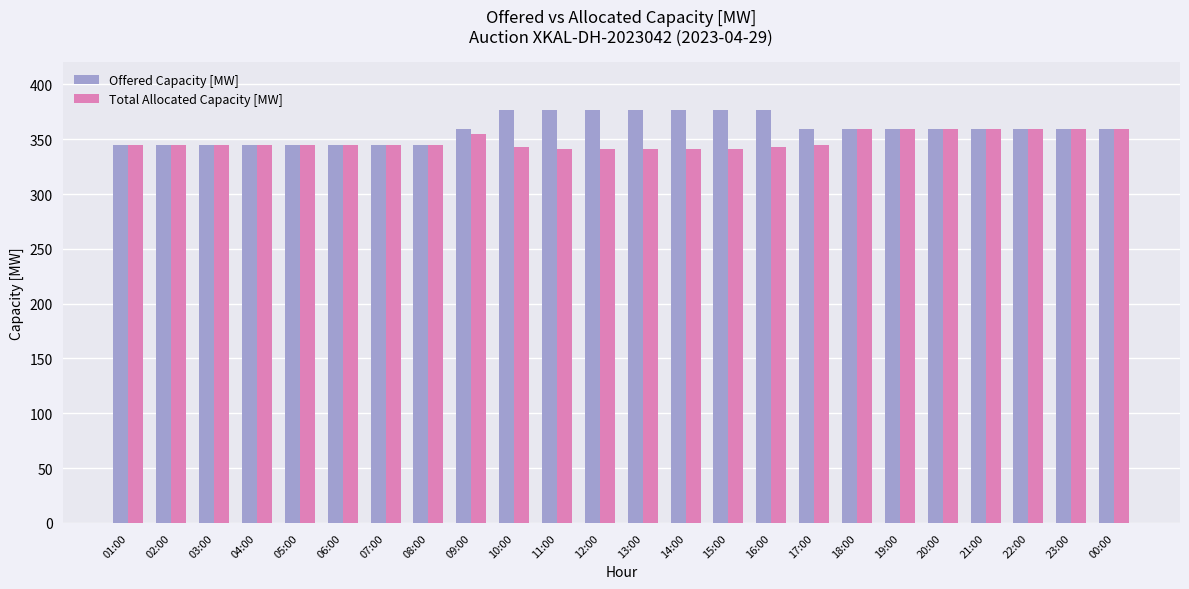

What is the smallest value displayed?

341